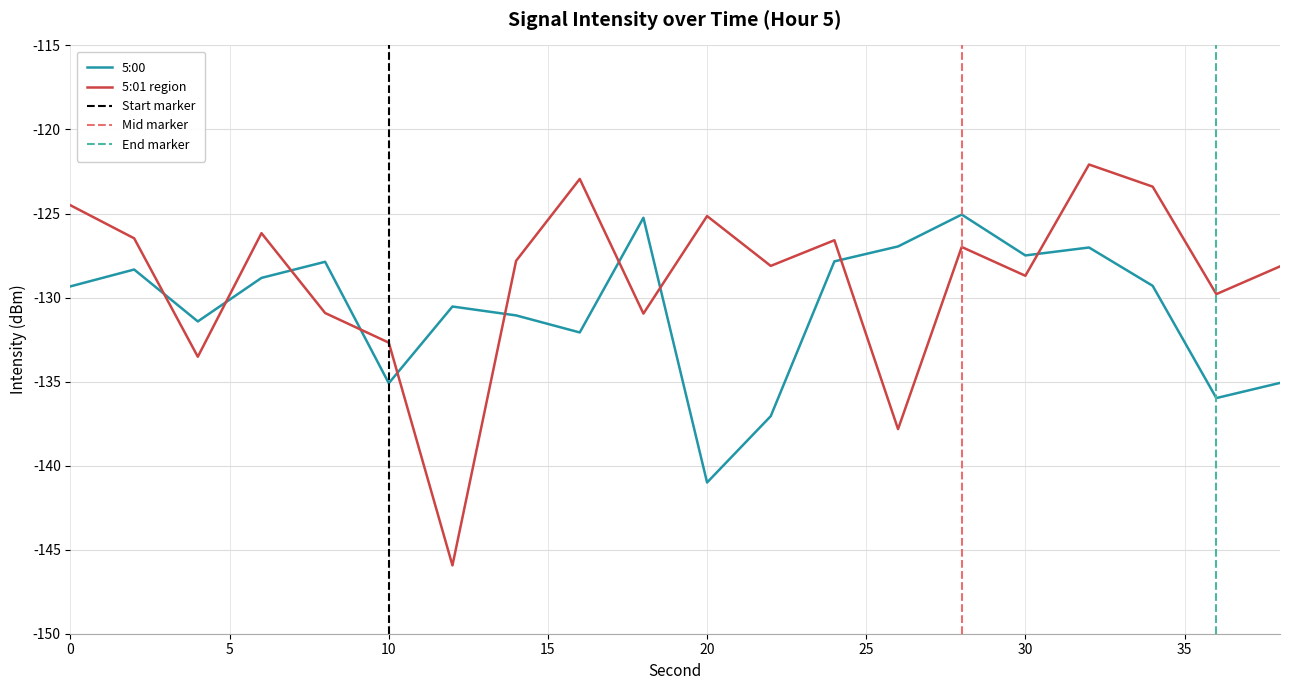

True or false: 5:00 and 5:01 region cross at least once.

True